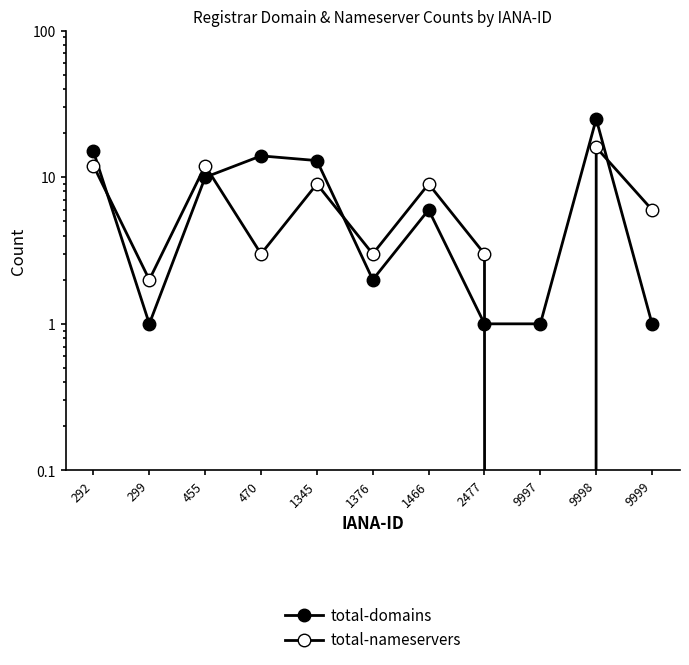

At which category is the sum across all series the highest?

9998